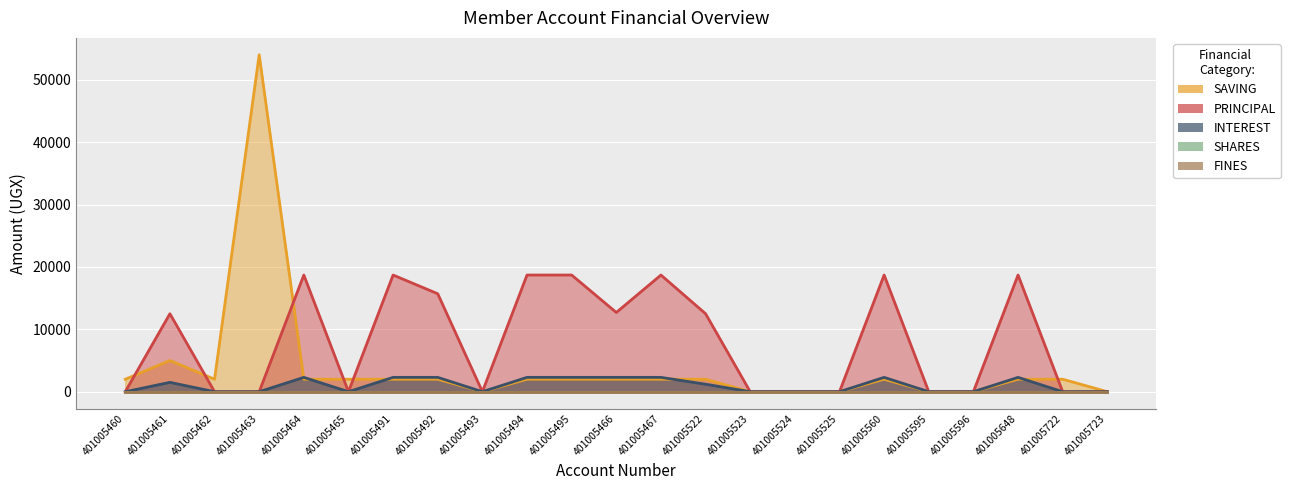

Which label corresponds to the smallest value in the chart?

401005493